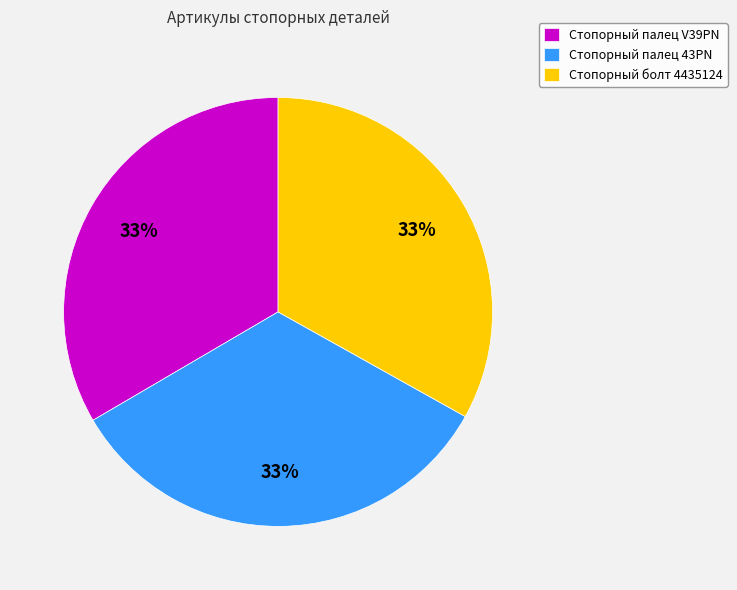

Count the number of slices in the pie.

3